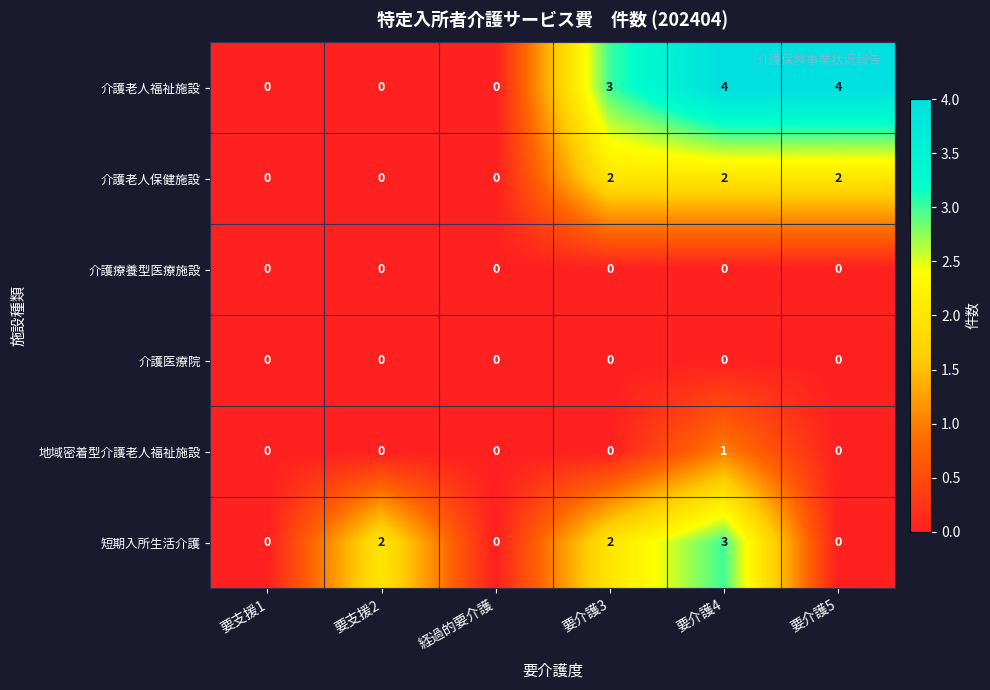

Which series changed the most between 経過的要介護 and 要介護3?

介護老人福祉施設